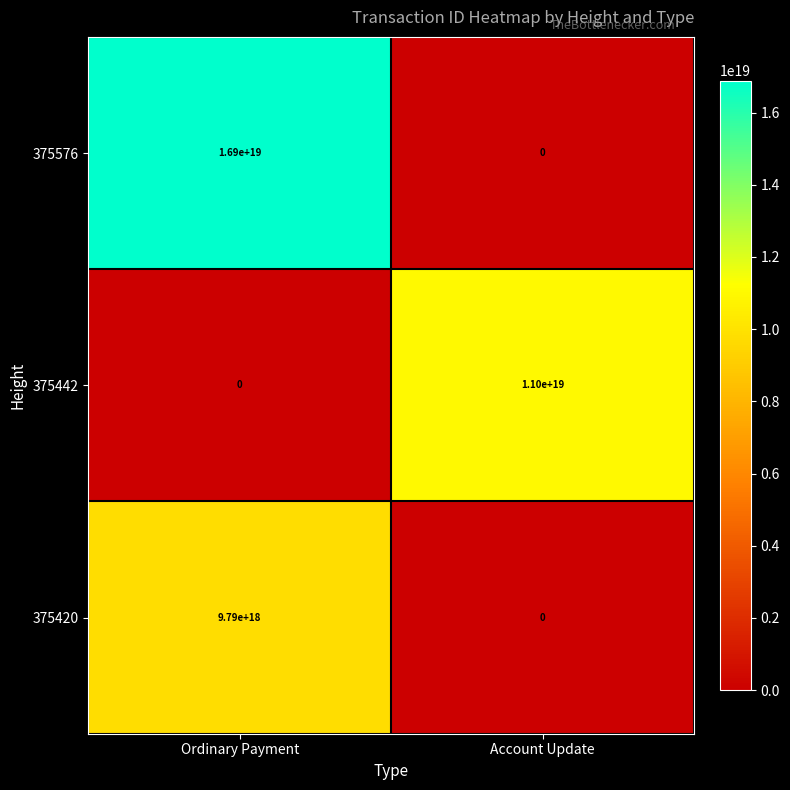

Where is 375442 nearest to the value 5500000000000000000?

Ordinary Payment